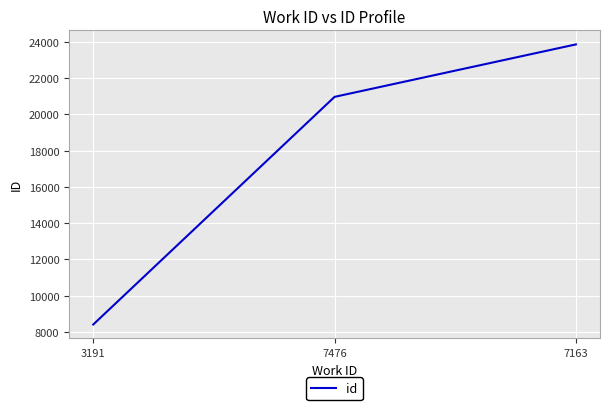

Count the number of data series in this chart.

1